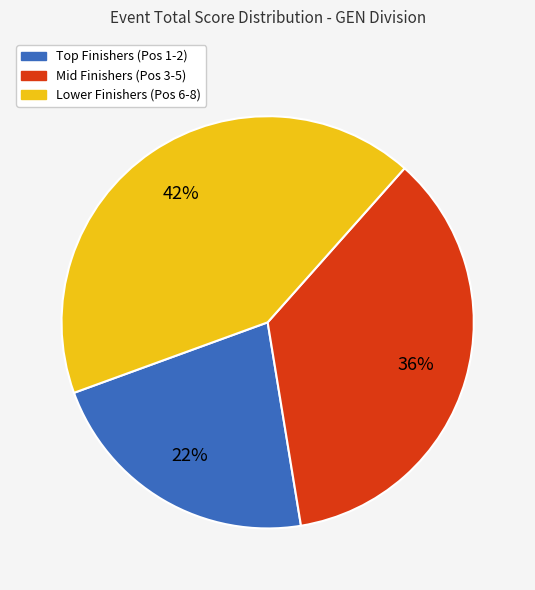

To the nearest percent, what is the difference between the largest and smallest slice percentages?

20%